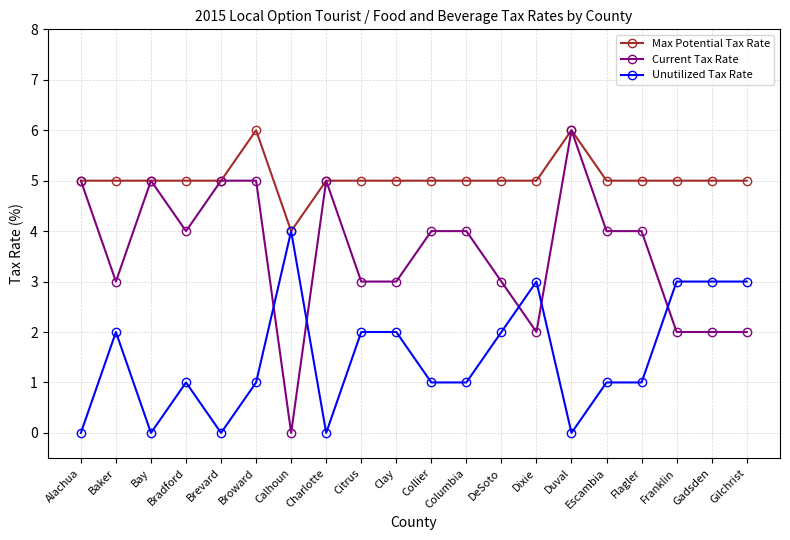

Reading left to right, extract all data points from this chart.

Max Potential Tax Rate: 5	5	5	5	5	6	4	5	5	5	5	5	5	5	6	5	5	5	5	5
Current Tax Rate: 5	3	5	4	5	5	0	5	3	3	4	4	3	2	6	4	4	2	2	2
Unutilized Tax Rate: 0	2	0	1	0	1	4	0	2	2	1	1	2	3	0	1	1	3	3	3